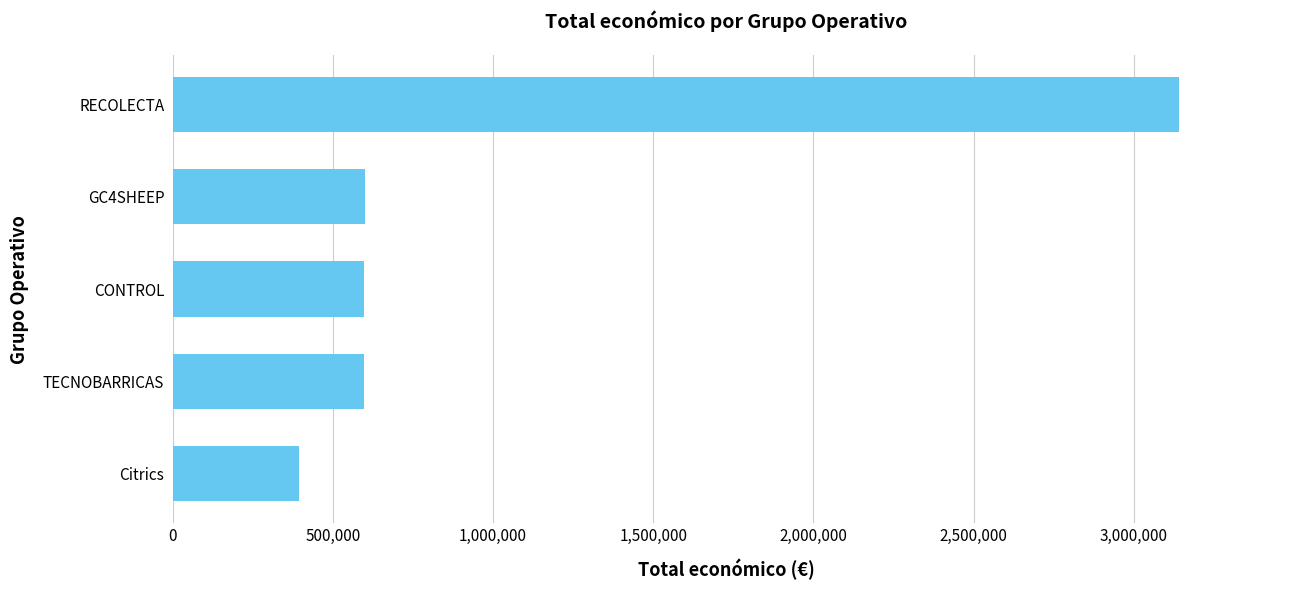

What is the approximate value at RECOLECTA?

3142086